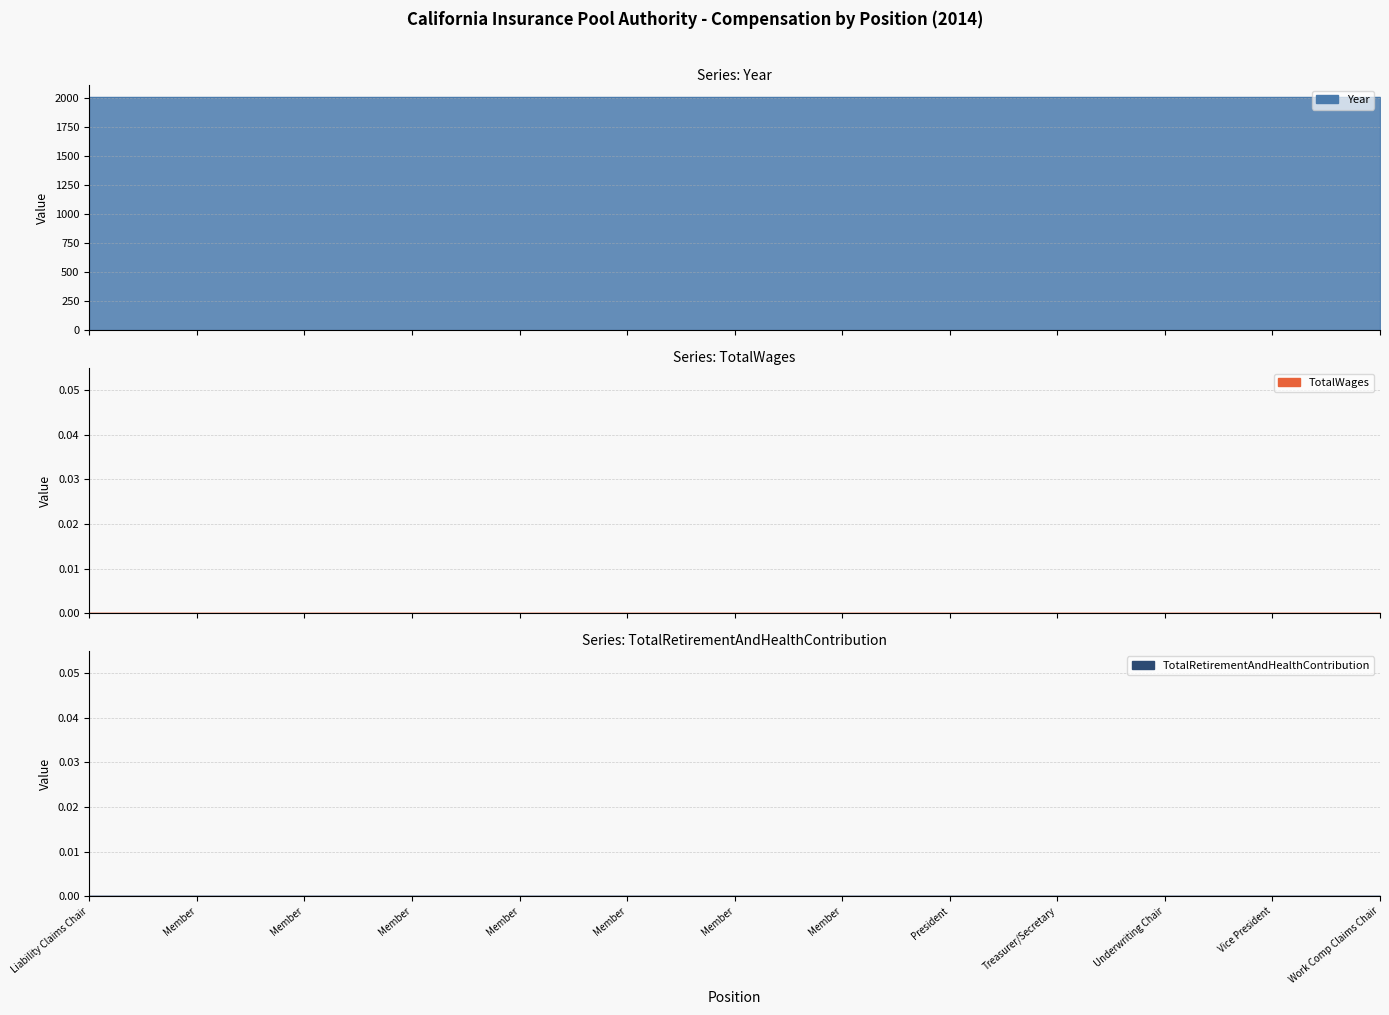

At how many categories does at least one series exceed 575?

13